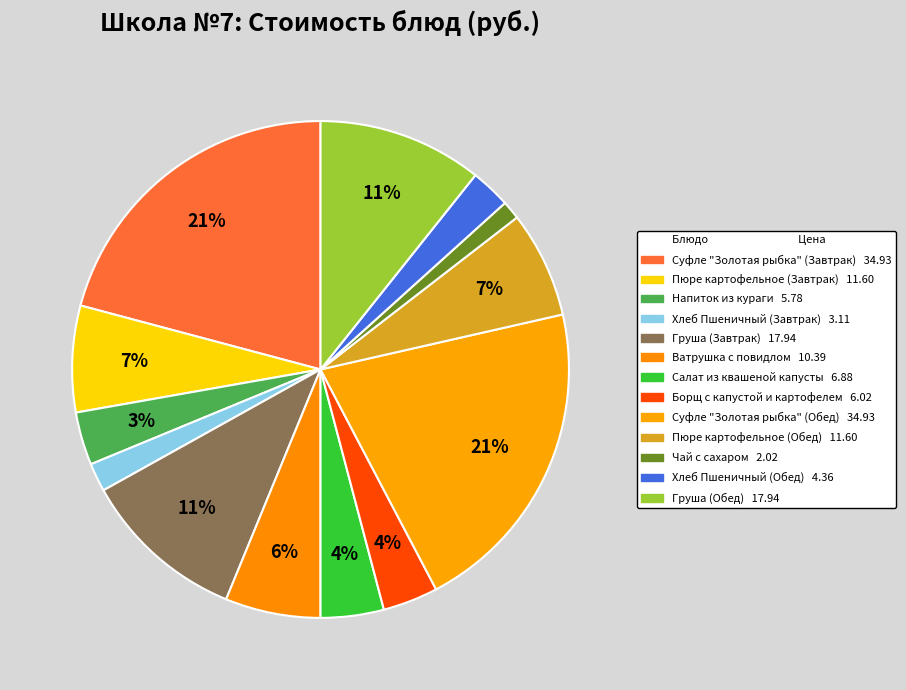

Rank the categories by value from lowest to highest.

Чай с сахаром, Хлеб Пшеничный (Завтрак), Хлеб Пшеничный (Обед), Напиток из кураги, Борщ с капустой и картофелем, Салат из квашеной капусты, Ватрушка с повидлом, Пюре картофельное (Завтрак), Пюре картофельное (Обед), Груша (Завтрак), Груша (Обед), Суфле "Золотая рыбка" (Завтрак), Суфле "Золотая рыбка" (Обед)